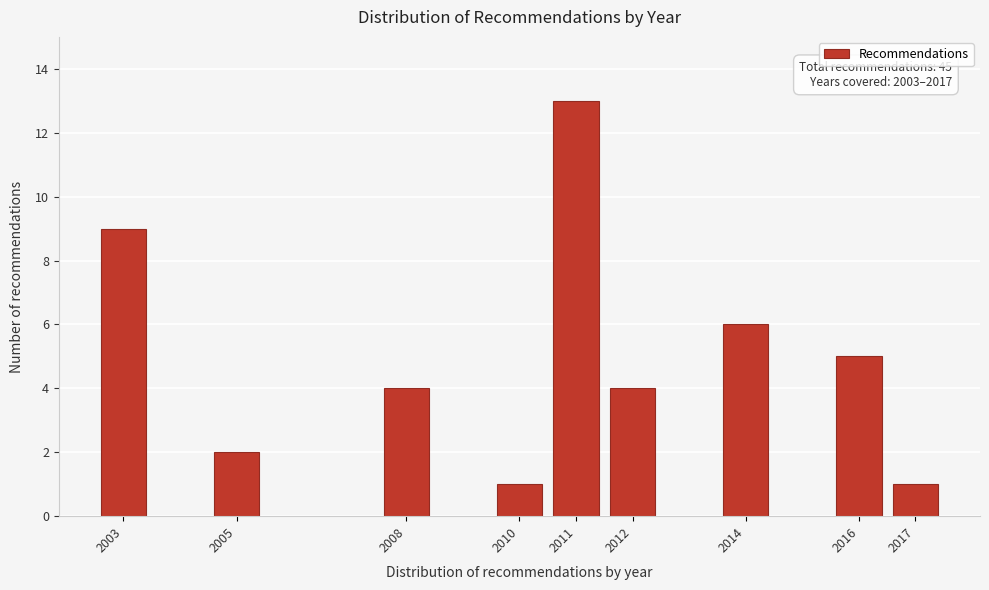

Reading left to right, transcribe all the data shown in this chart.

9	2	4	1	13	4	6	5	1